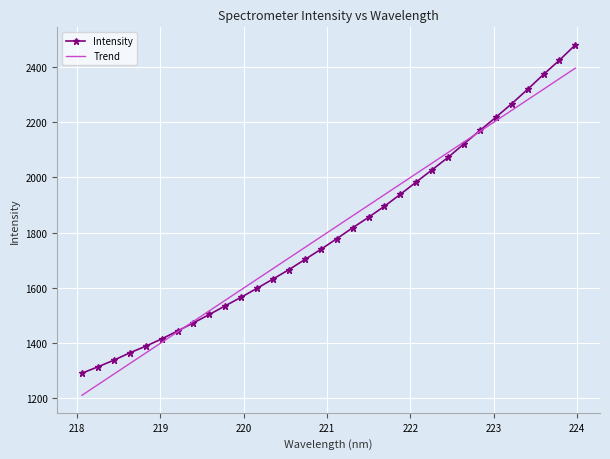

How many intersections are there between Trend and Intensity?

2